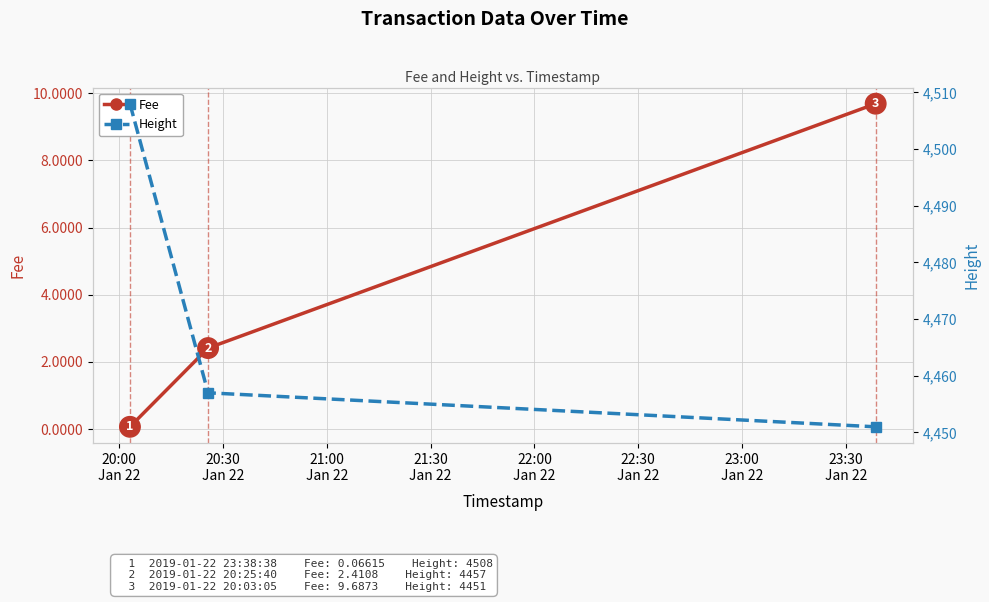

What is the highest value of the Fee series?

9.7